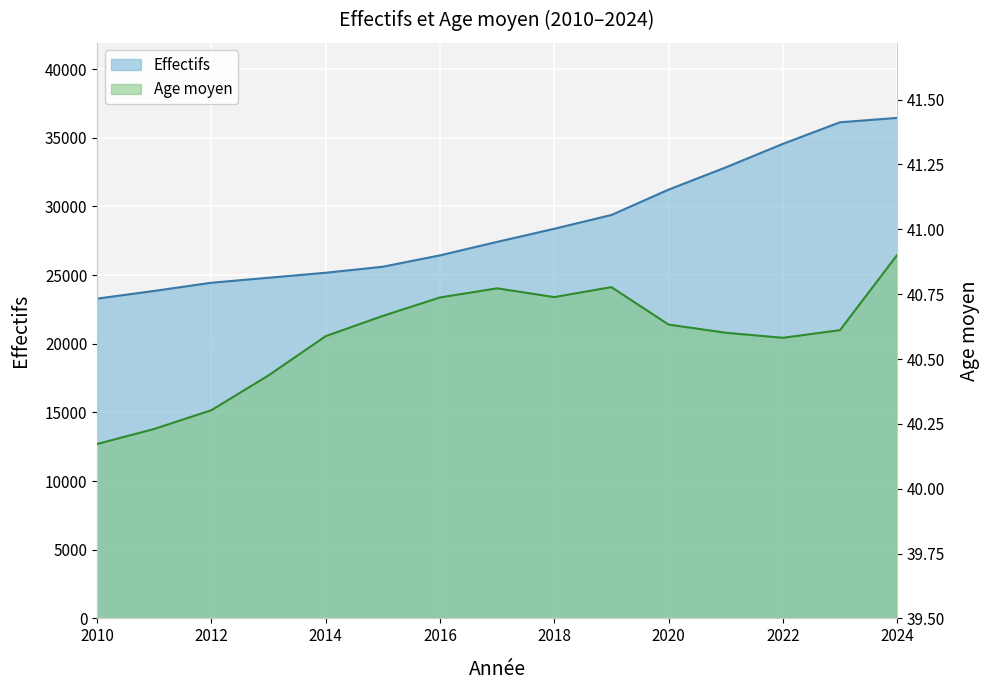

Is the value of Effectifs at 2014 greater than the value of Age moyen at 2016?

Yes